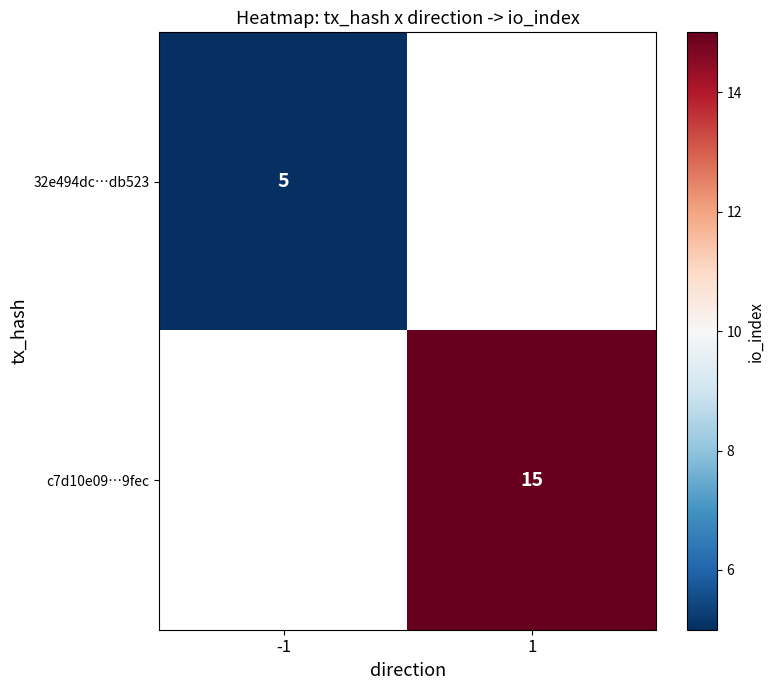

At how many categories does at least one series exceed 12?

1